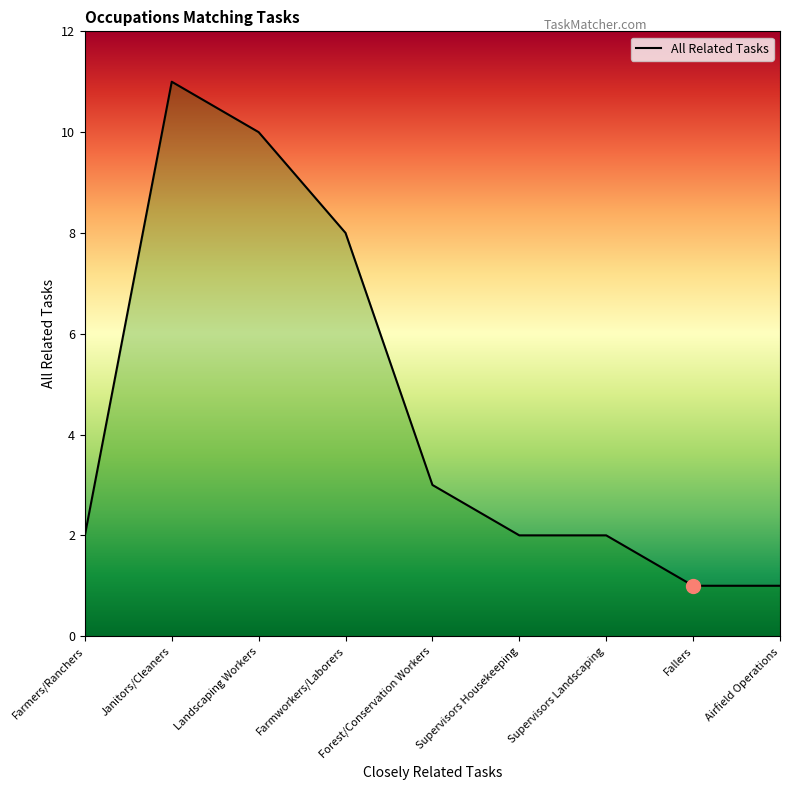

What is the difference between the maximum and minimum values?

10